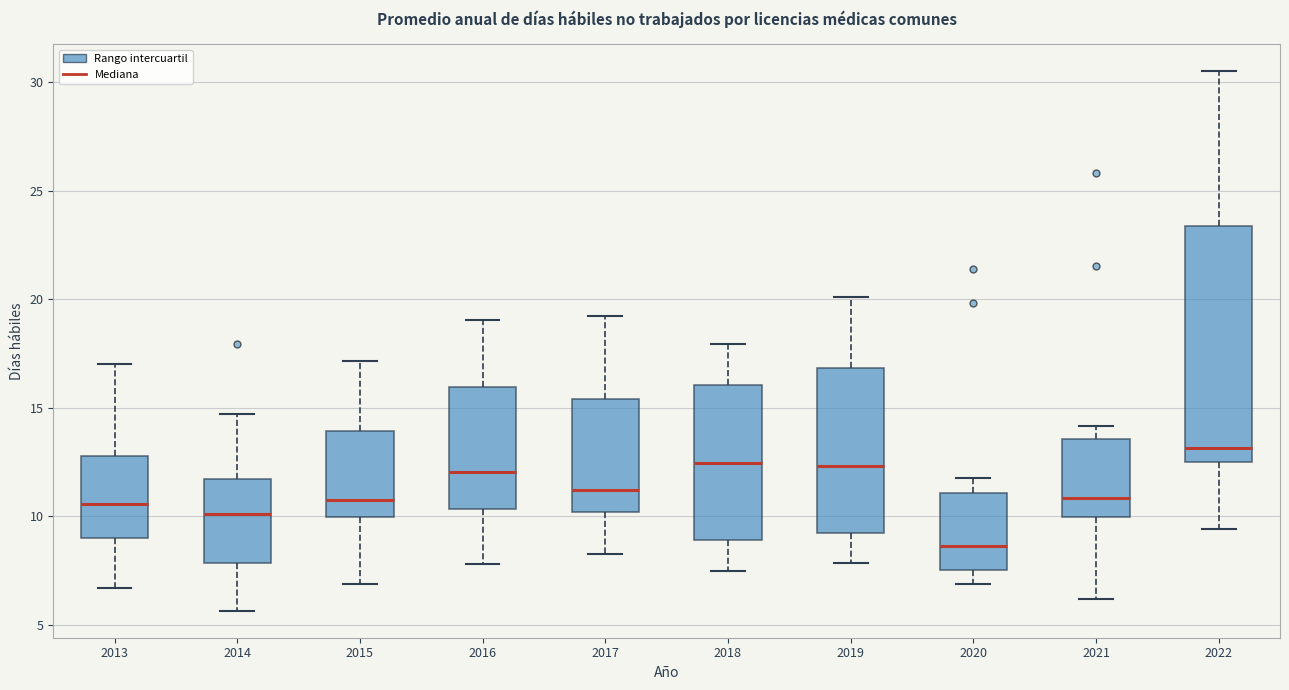

Where does the lower whisker of the box at x = 2018 end on the y-axis? The values are not printed on the chart, so give them approximately, as read against the axis.

7.5